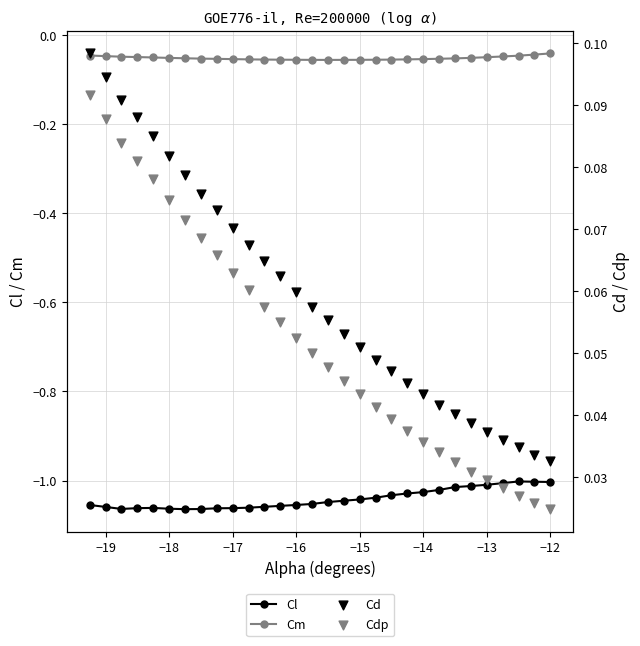

True or false: Cl and Cm intersect in this chart.

False